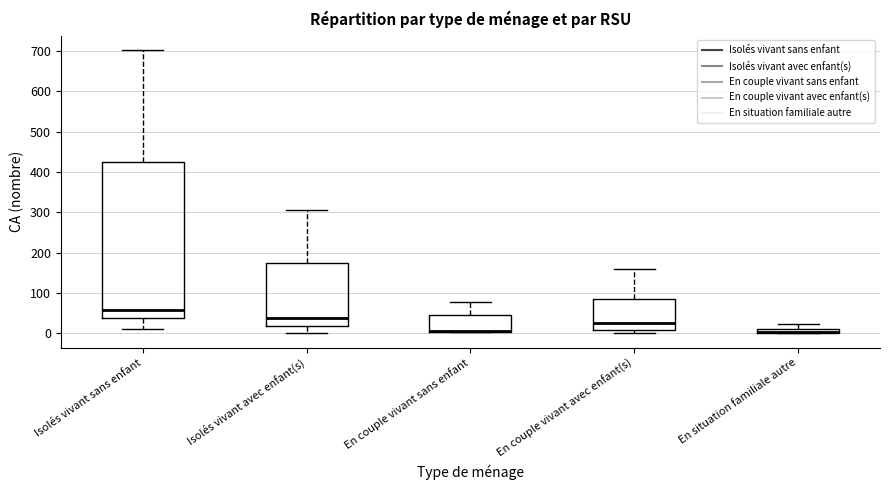

Which box is the tallest, from its lower edge to its upper edge?

Isolés vivant sans enfant